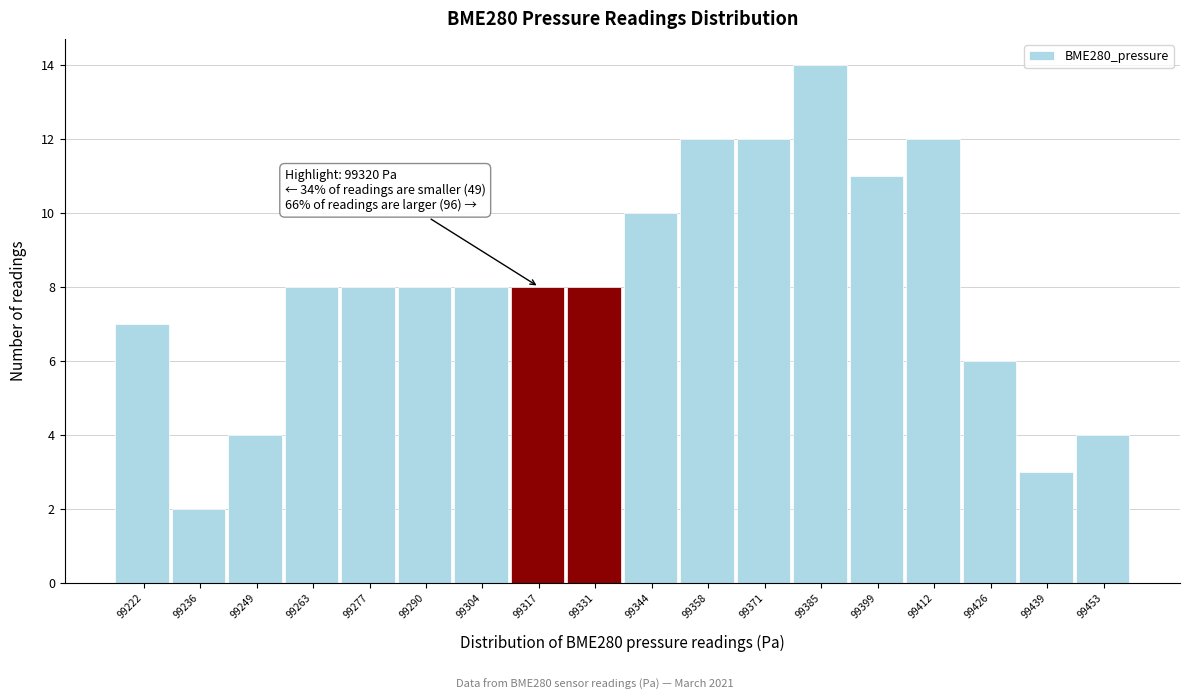

Which range on the x-axis has the tallest bar?

99378 to 99392